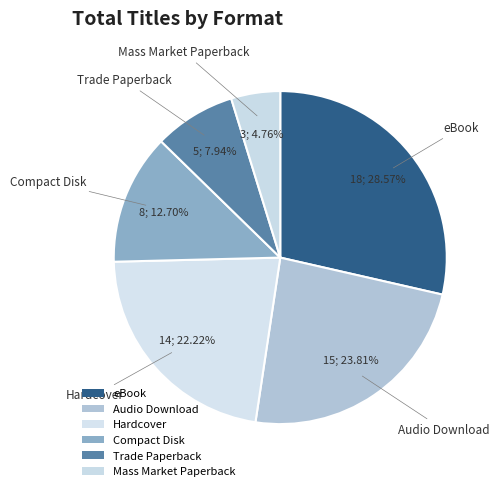

Combined, do Mass Market Paperback and Compact Disk account for over 50%?

No